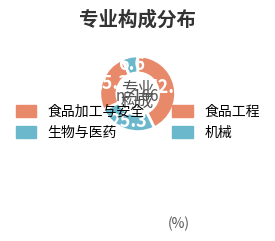

What is the change in value from 食品工程 to 机械?

-31